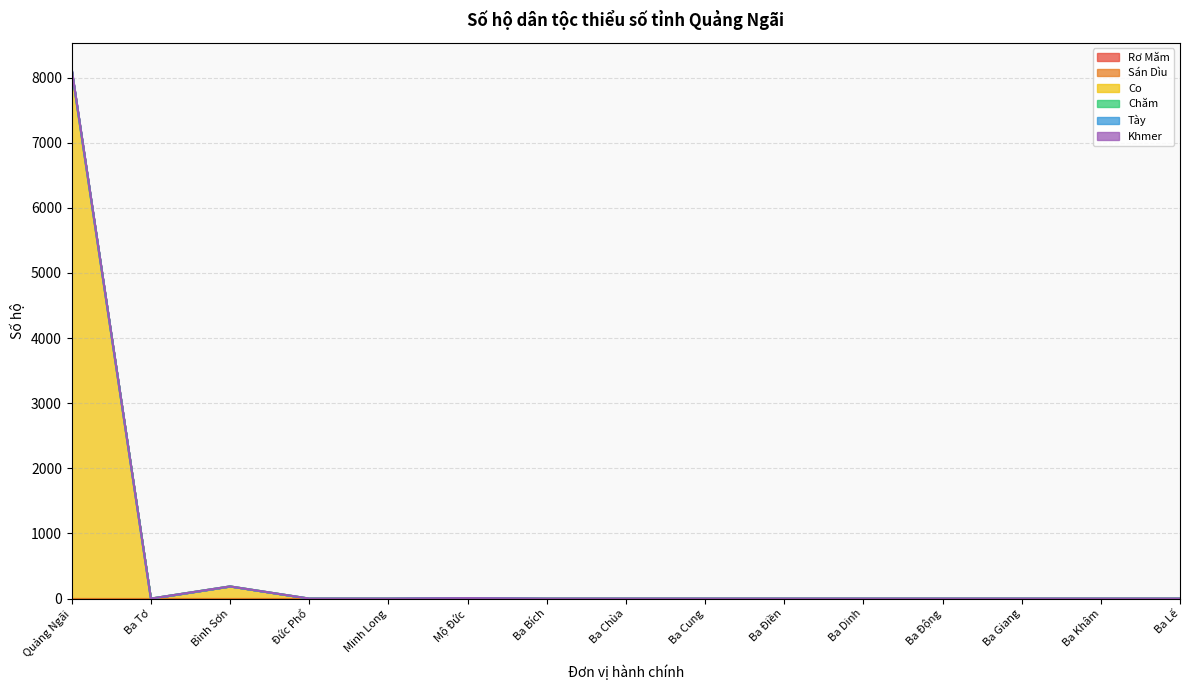

List the labels in order of Co value, largest first.

Quảng Ngãi, Bình Sơn, Mộ Đức, Ba Tơ, Đức Phổ, Minh Long, Ba Bích, Ba Chùa, Ba Cung, Ba Điền, Ba Dinh, Ba Động, Ba Giang, Ba Khâm, Ba Lế